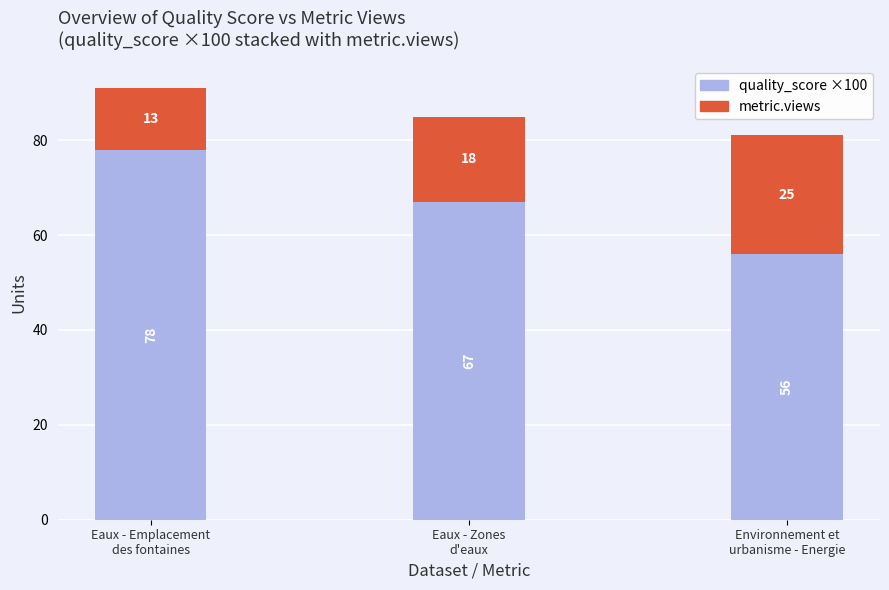

How many series are shown in this chart?

2